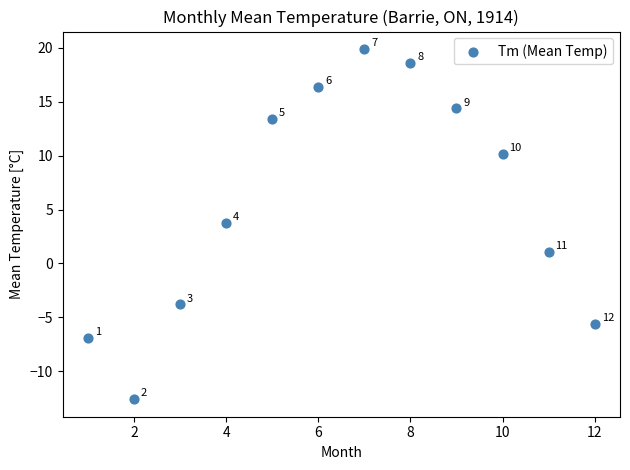

What is the average Y value?

5.7